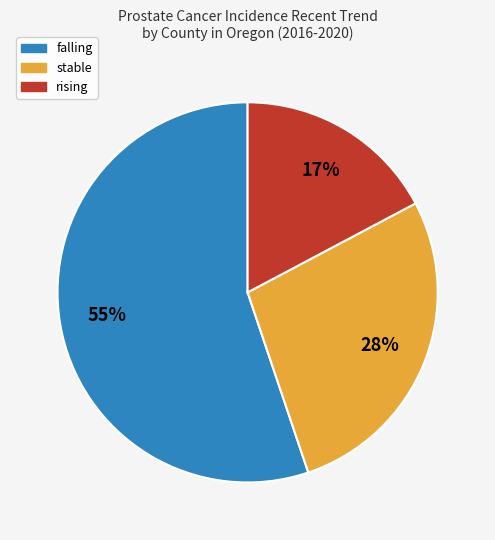

To the nearest percent, what is the difference between the largest and smallest slice percentages?

38%